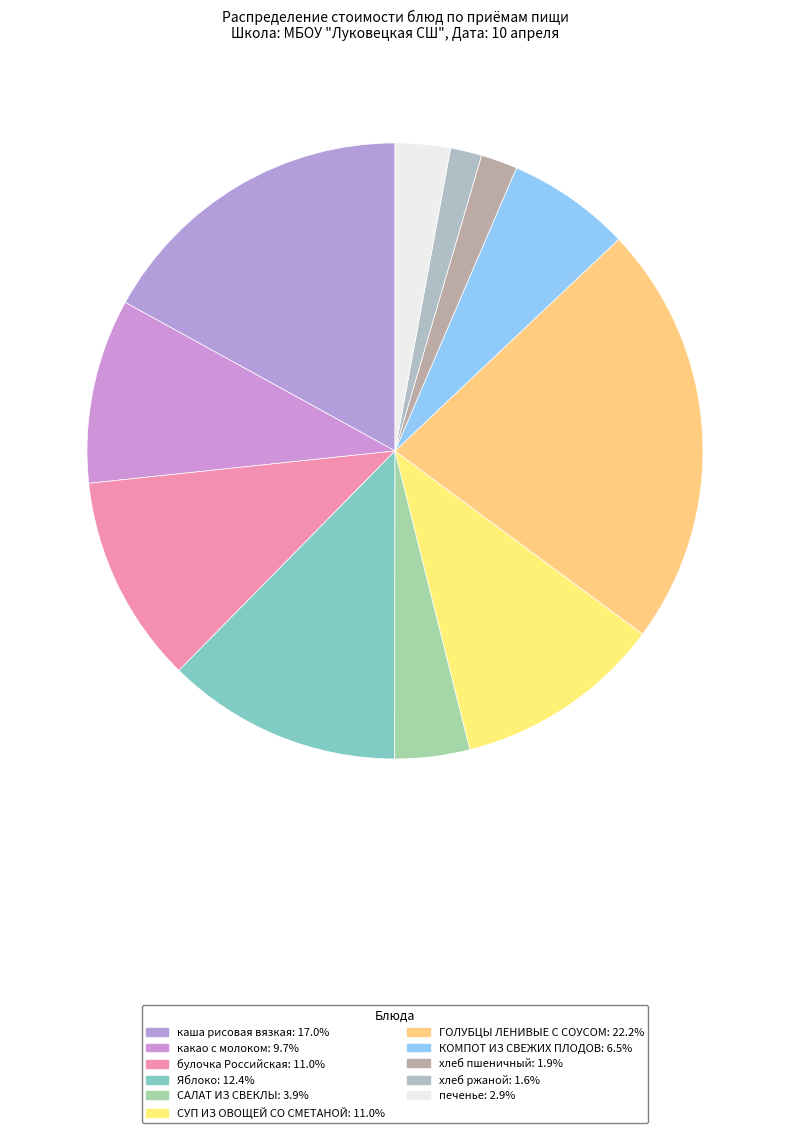

Between хлеб пшеничный and каша рисовая вязкая, which is larger?

каша рисовая вязкая